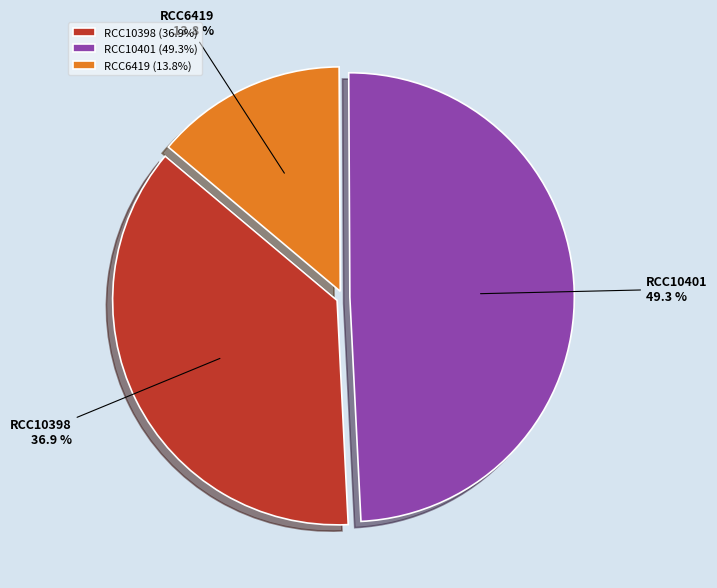

Rank the categories by value from highest to lowest.

RCC10401, RCC10398, RCC6419